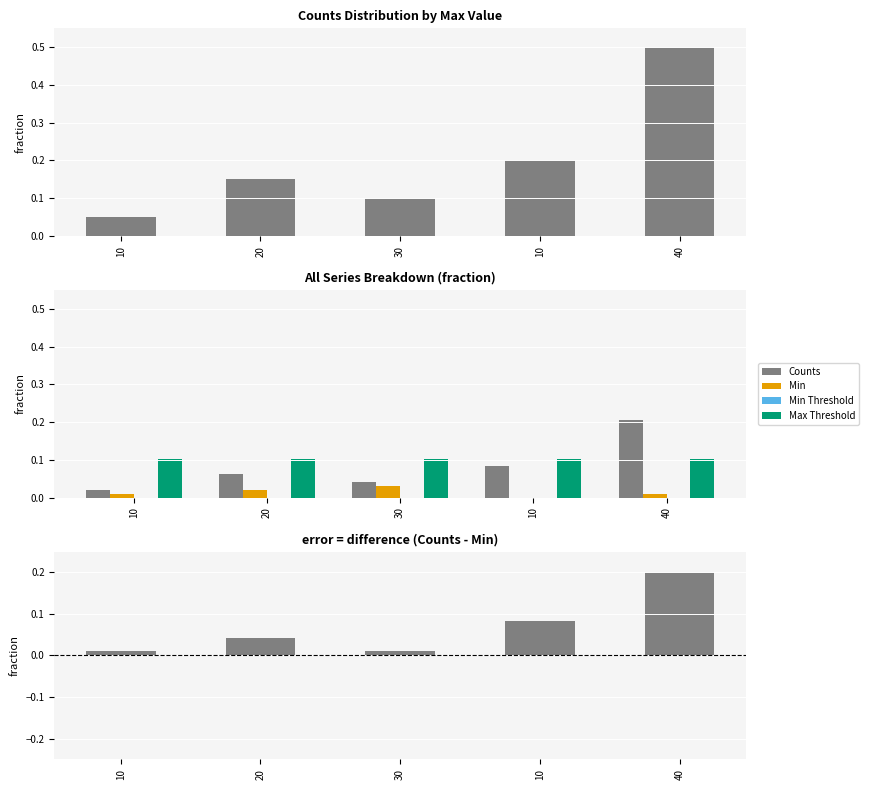

Reading right to left, extract all data points from this chart.

Counts: 40=0.2	10=0.1	30=0.0	20=0.1	10=0.0
Min: 40=0.0	10=0.0	30=0.0	20=0.0	10=0.0
Min Threshold: 40=0.0	10=0.0	30=0.0	20=0.0	10=0.0
Max Threshold: 40=0.1	10=0.1	30=0.1	20=0.1	10=0.1
Counts - Min: 40=0.2	10=0.1	30=0.0	20=0.0	10=0.0